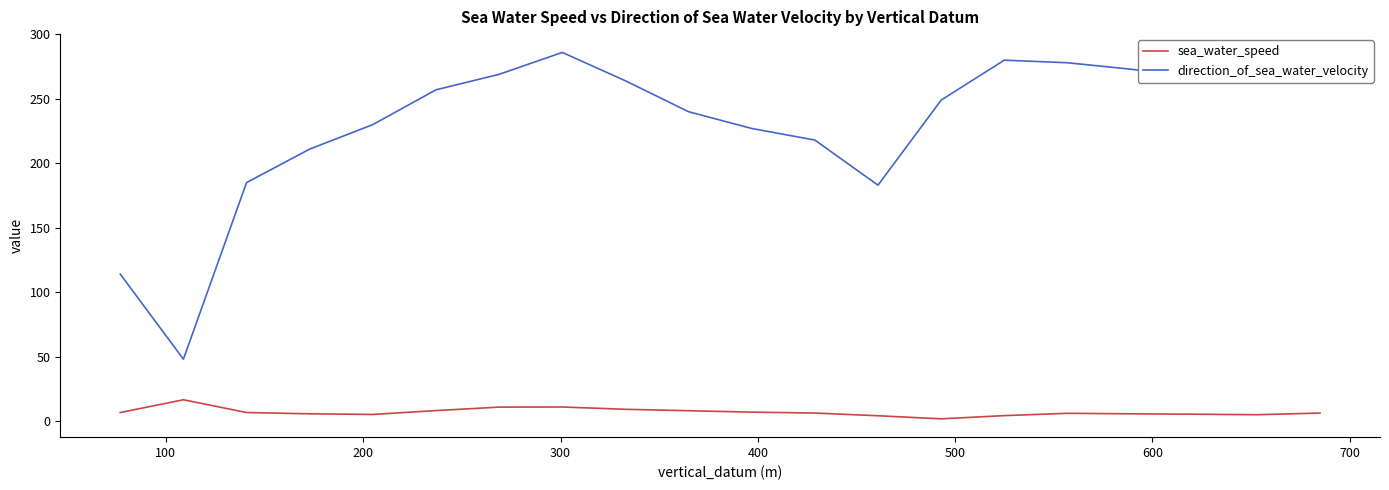

How many lines are shown in the chart?

2